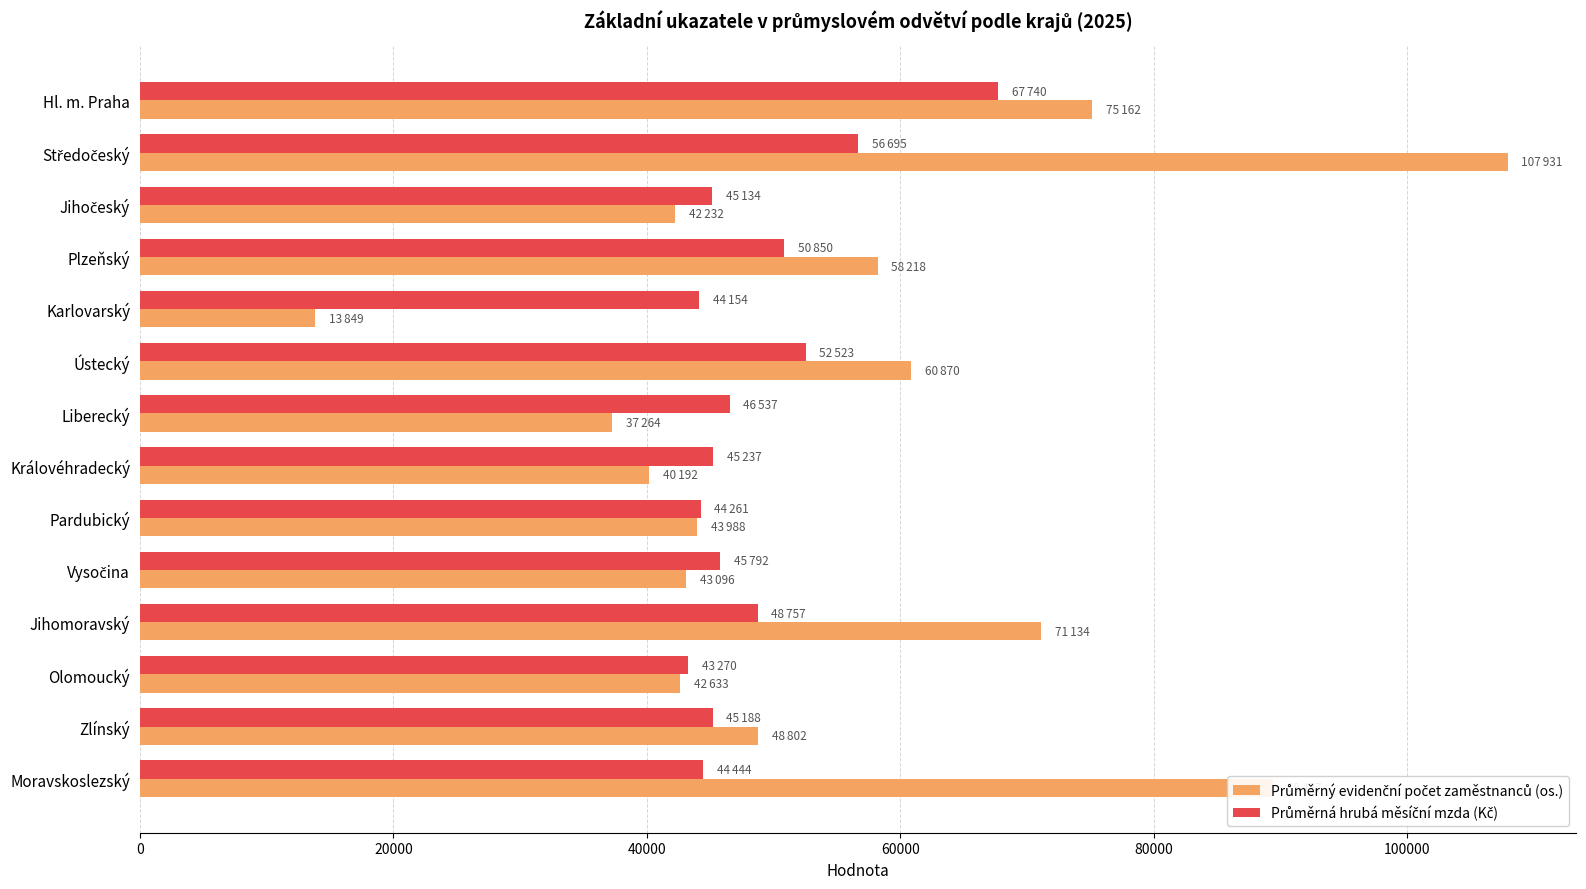

What is the total value across all series at Hl. m. Praha?

142902